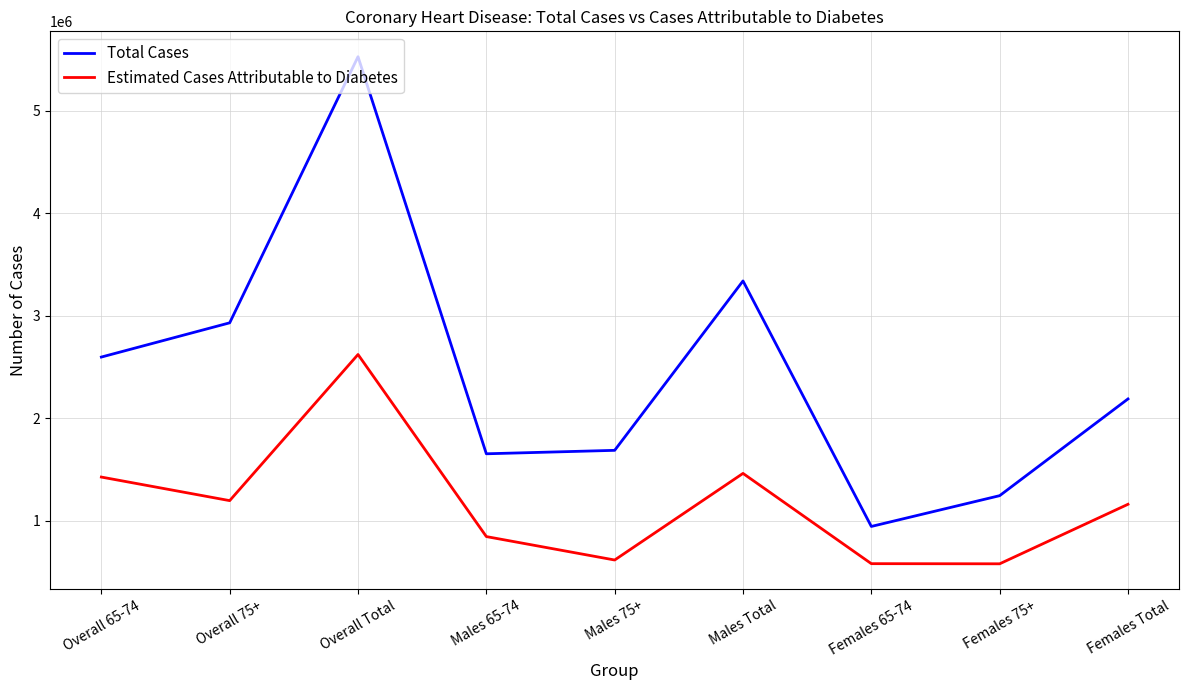

Where is the first local minimum for Estimated Cases Attributable to Diabetes?

Overall 75+